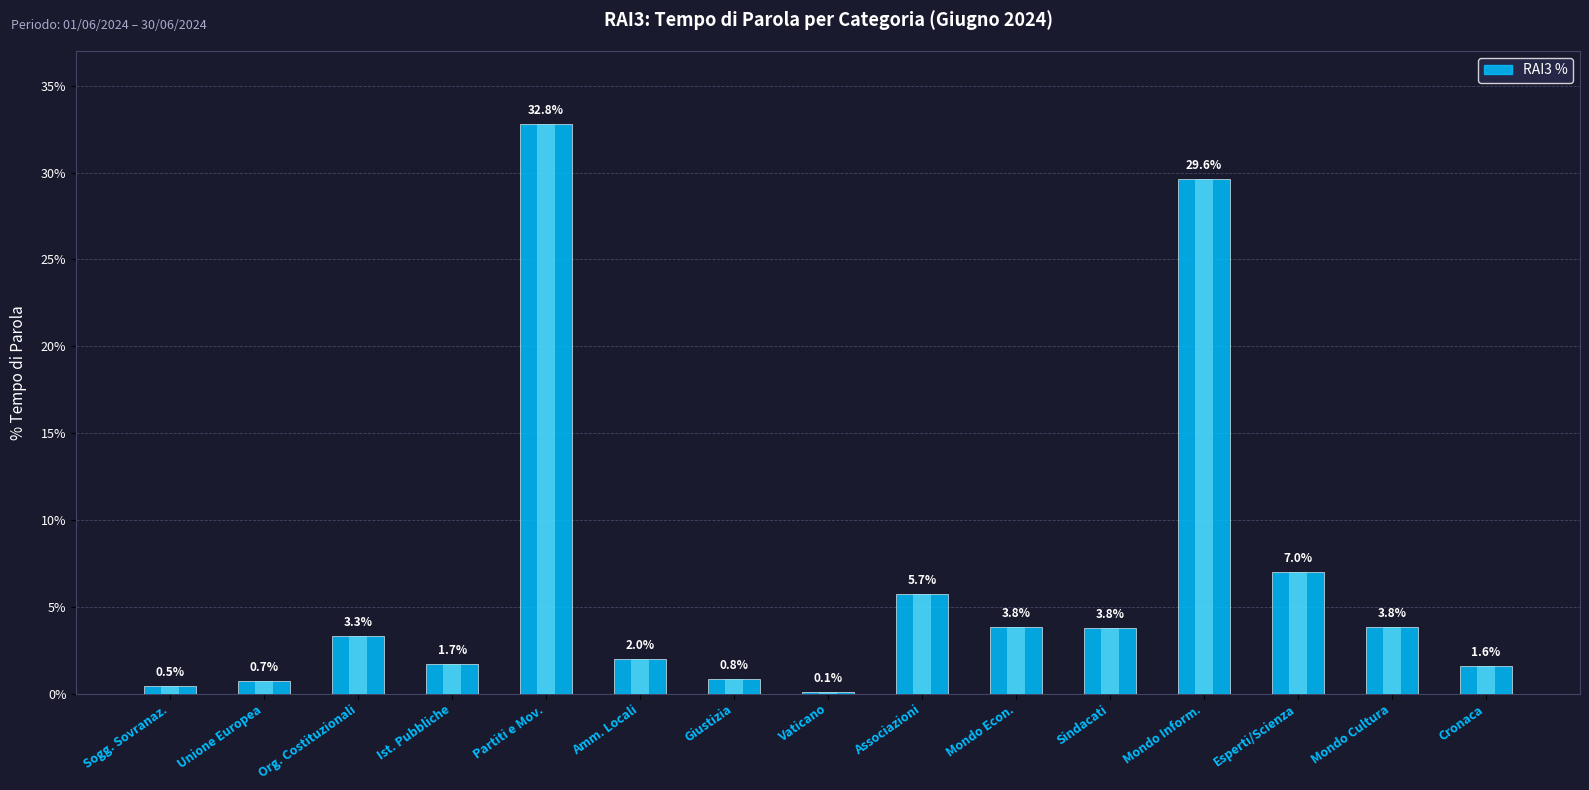

Reading left to right, what are all the values shown in this chart?

Sogg. Sovranaz.=0.5	Unione Europea=0.7	Org. Costituzionali=3.3	Ist. Pubbliche=1.7	Partiti e Mov.=32.8	Amm. Locali=2.0	Giustizia=0.8	Vaticano=0.1	Associazioni=5.7	Mondo Econ.=3.8	Sindacati=3.8	Mondo Inform.=29.6	Esperti/Scienza=7.0	Mondo Cultura=3.8	Cronaca=1.6